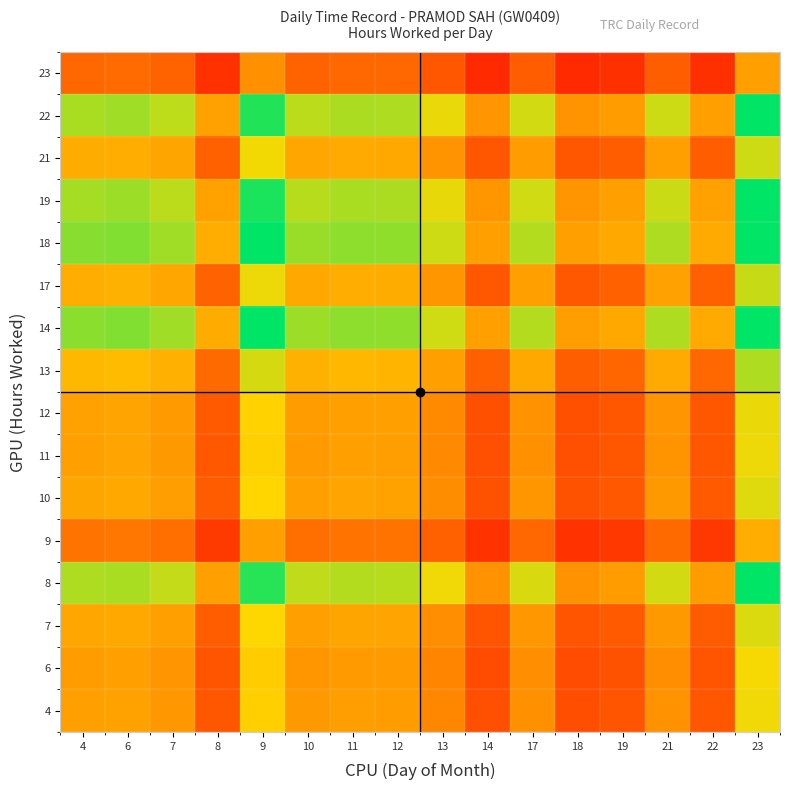

Which has a higher value, 6 or 14?

6